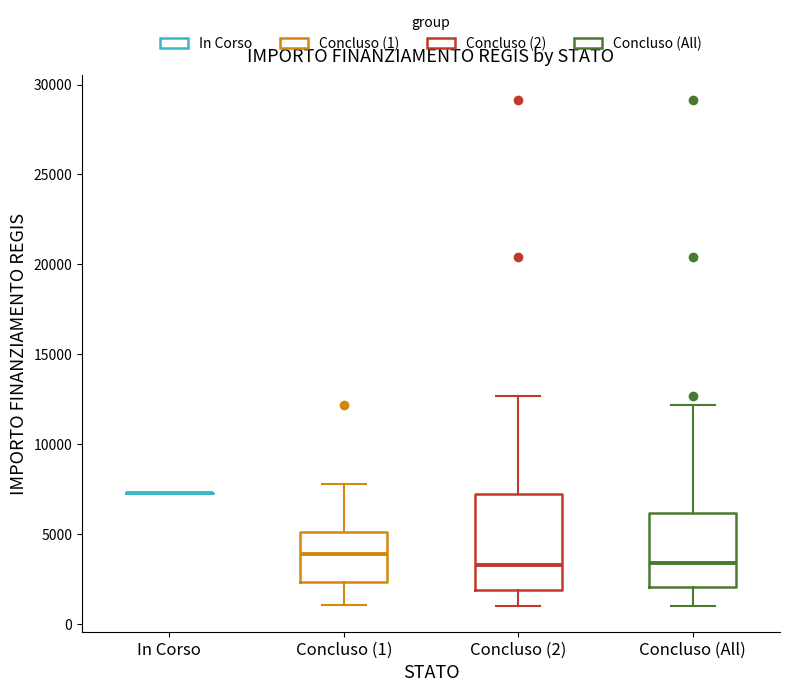

Reading left to right, read every box against the y-axis: the position of its median line, the range the box covers, and the ends of its whiskers. The values are not printed on the chart, so give them approximately, as read against the axis.

In Corso: box collapsed to a line at 7500, whiskers 7500 to 7500
Concluso (1): median 4000, box 2500 to 5000, whiskers 1000 to 8000
Concluso (2): median 3500, box 2000 to 7000, whiskers 1000 to 12500
Concluso (All): median 3500, box 2000 to 6000, whiskers 1000 to 12000